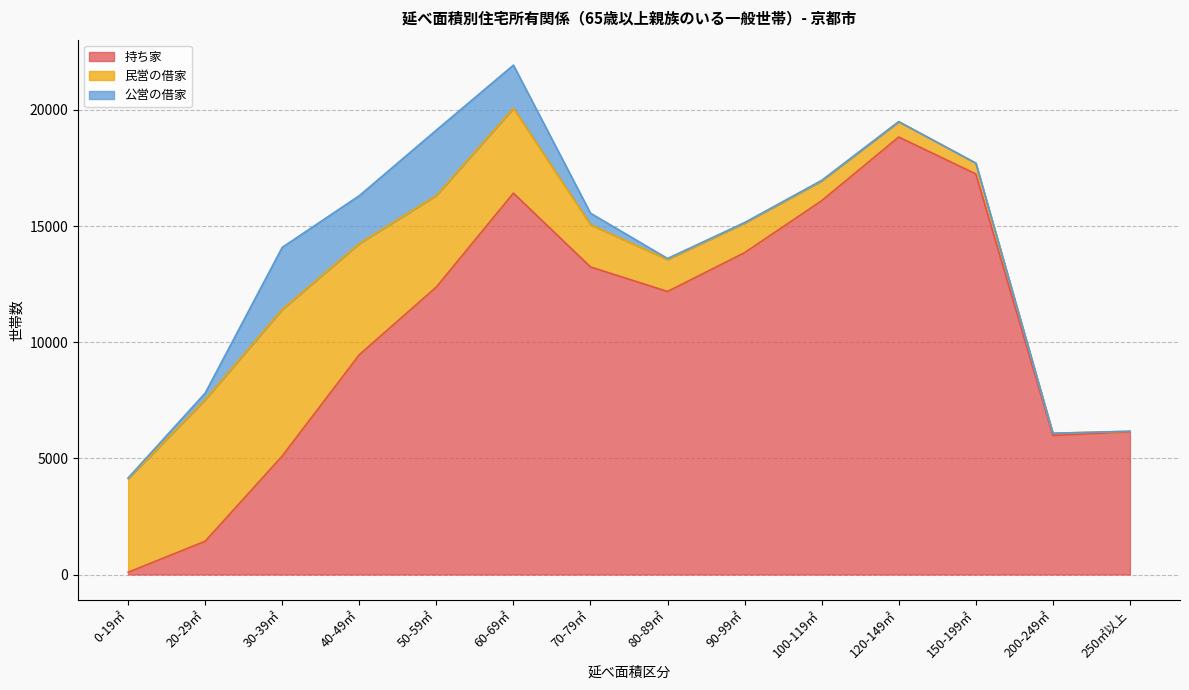

How many values in the 持ち家 series are below 12375?

7